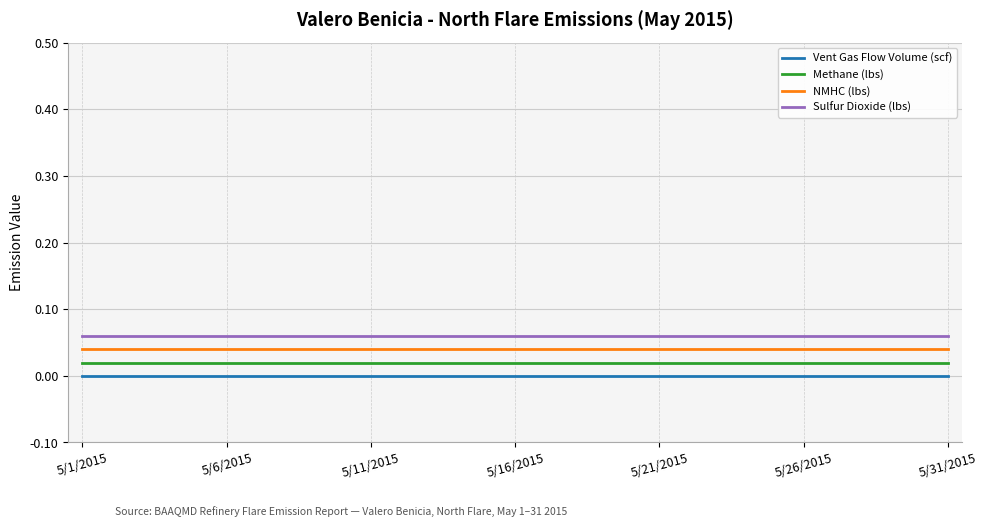

True or false: Methane (lbs) and Sulfur Dioxide (lbs) intersect in this chart.

False